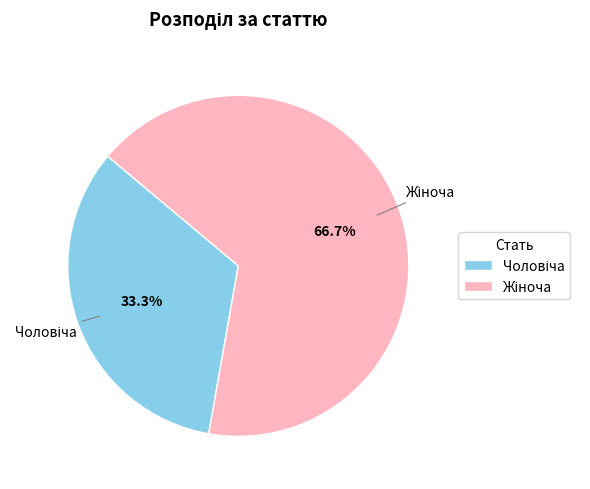

To the nearest percent, what is the average slice percentage?

50%